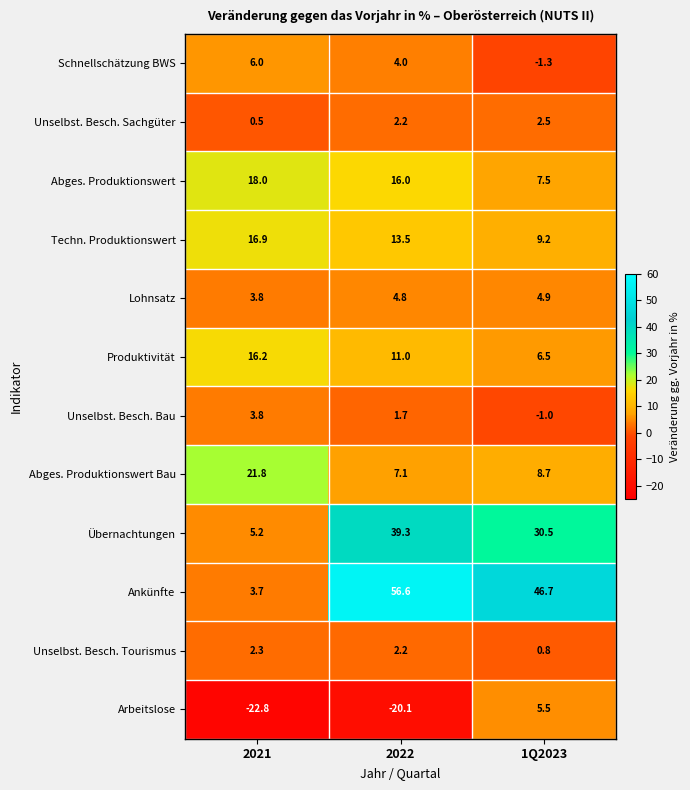

The value of Übernachtungen at 2021 is 5.2. True or false?

True